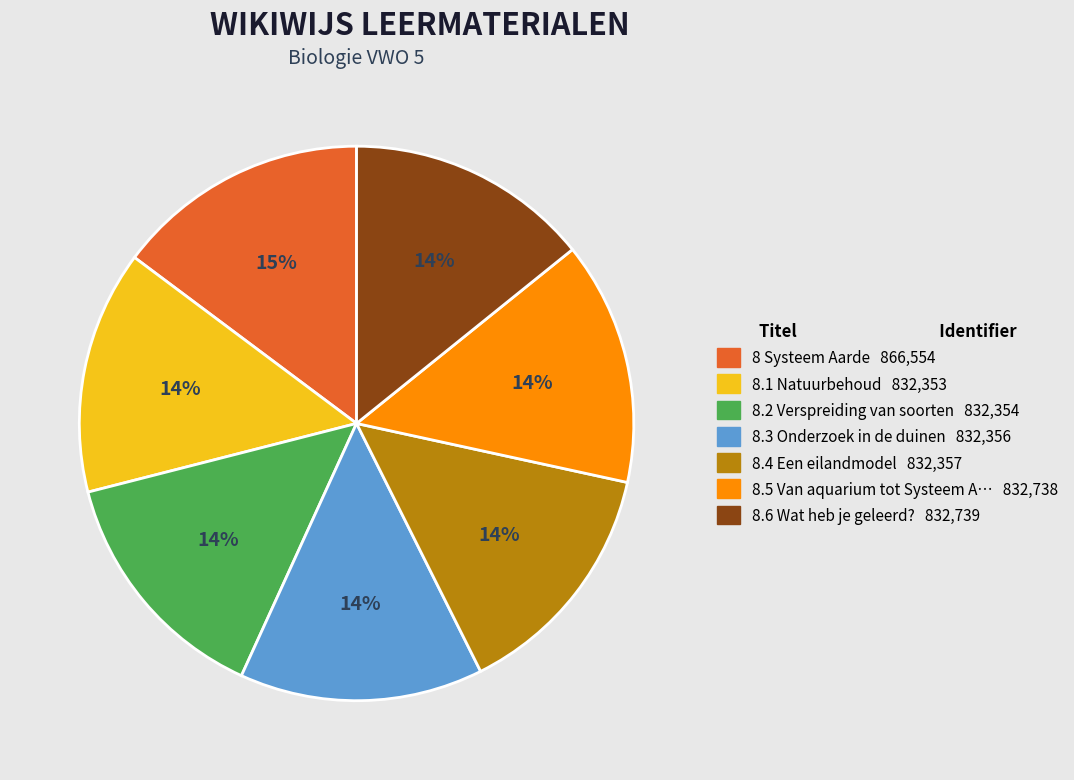

Is there a majority slice in this chart?

No